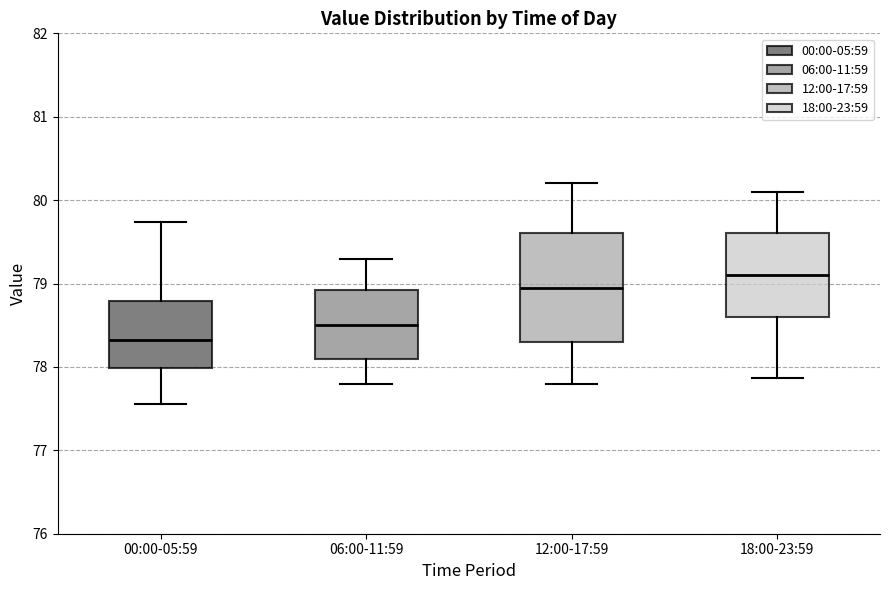

Reading left to right, read every box against the y-axis: the position of its median line, the range the box covers, and the ends of its whiskers. The values are not printed on the chart, so give them approximately, as read against the axis.

00:00-05:59: median 78.3, box 78.0 to 78.8, whiskers 77.6 to 79.7
06:00-11:59: median 78.5, box 78.1 to 78.9, whiskers 77.8 to 79.3
12:00-17:59: median 79.0, box 78.3 to 79.6, whiskers 77.8 to 80.2
18:00-23:59: median 79.1, box 78.6 to 79.6, whiskers 77.9 to 80.1